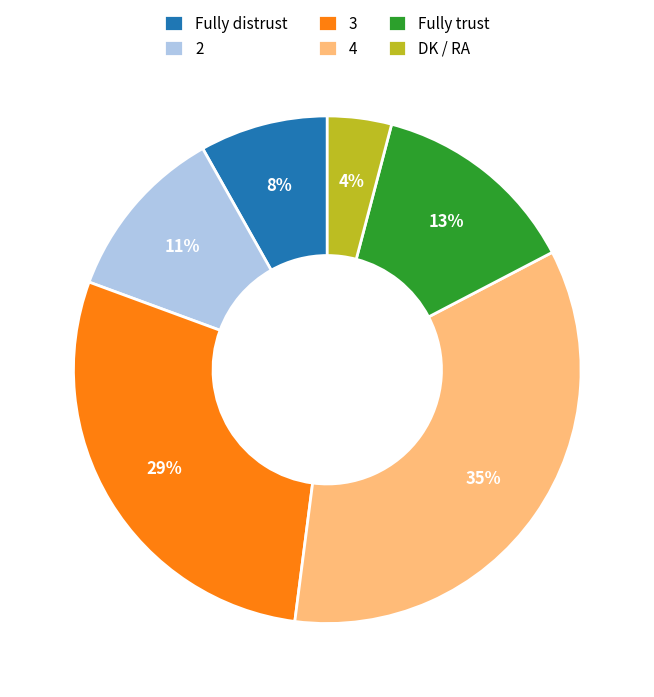

To the nearest percent, what is the combined percentage of DK / RA and 2?

15%